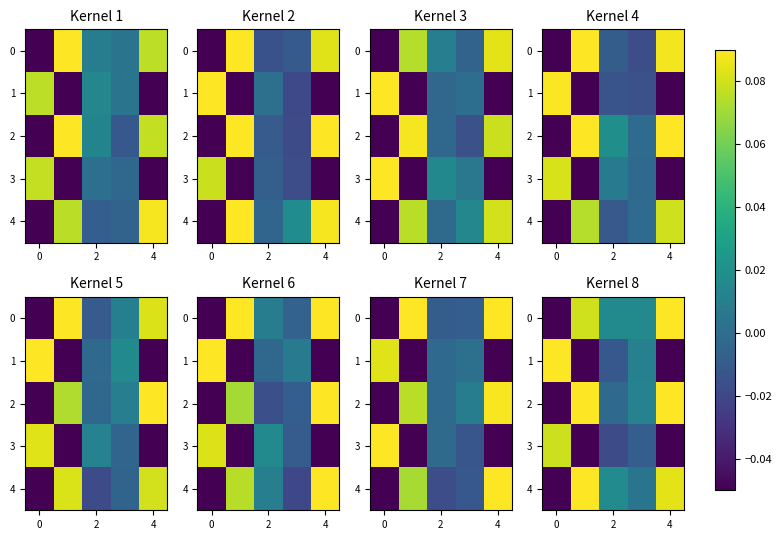

At which category is the sum across all series the highest?

4